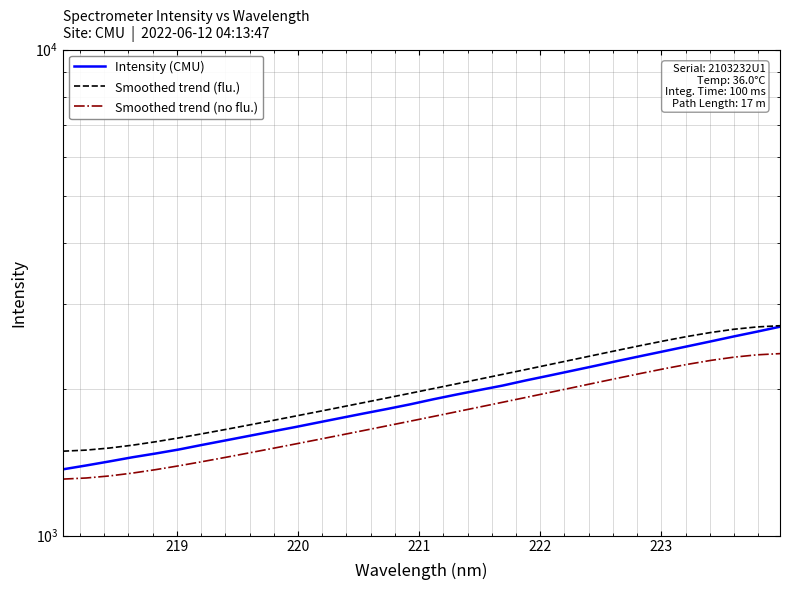

What is the value of the Intensity (CMU) point at the 9th from the left?

1602.4